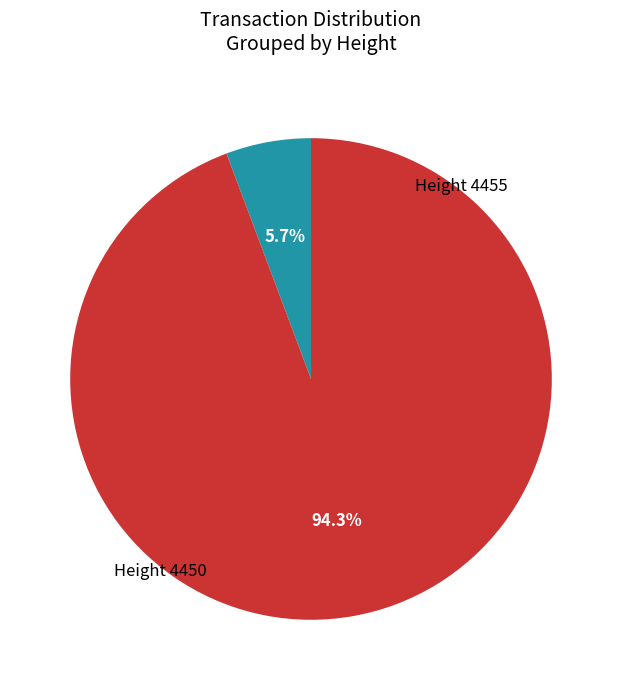

Count the number of slices in the pie.

2